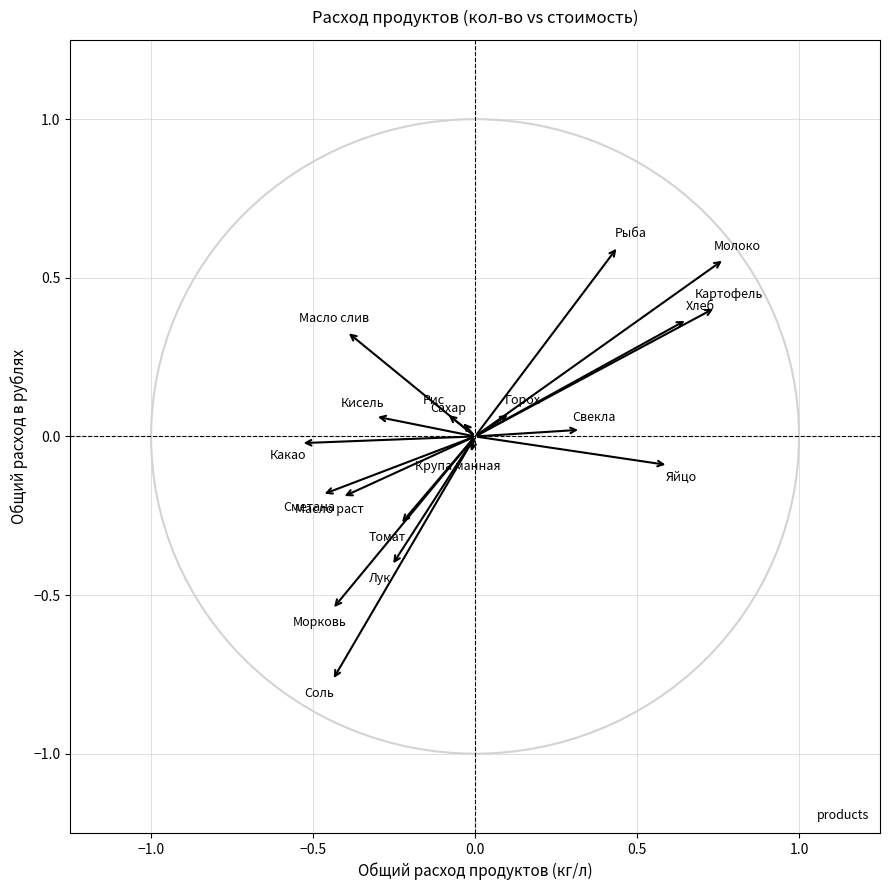

What is the range of Y values (max minus min)?

1.4